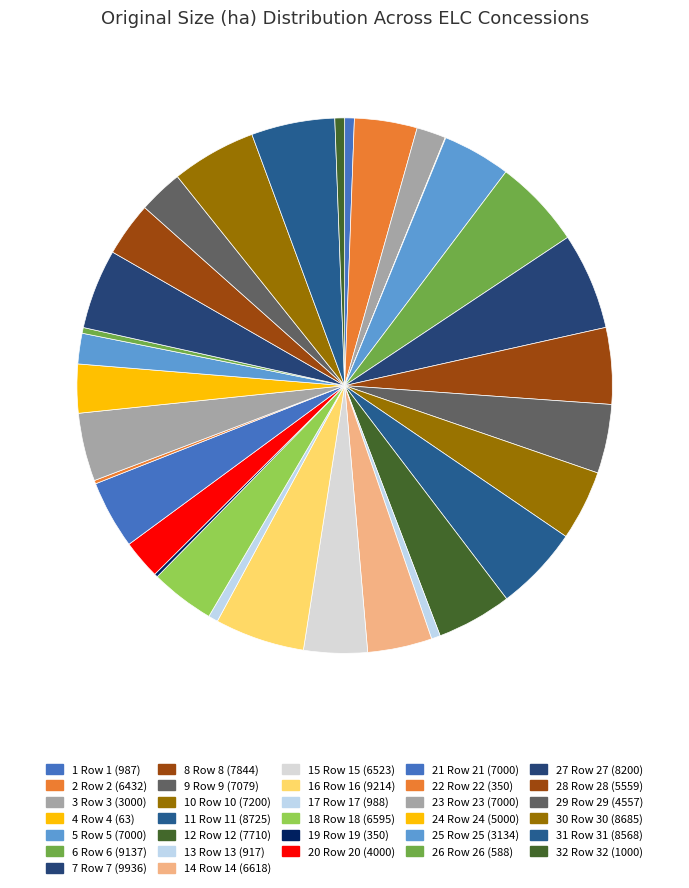

What is the largest slice in the pie chart?

Row 7 (9936)